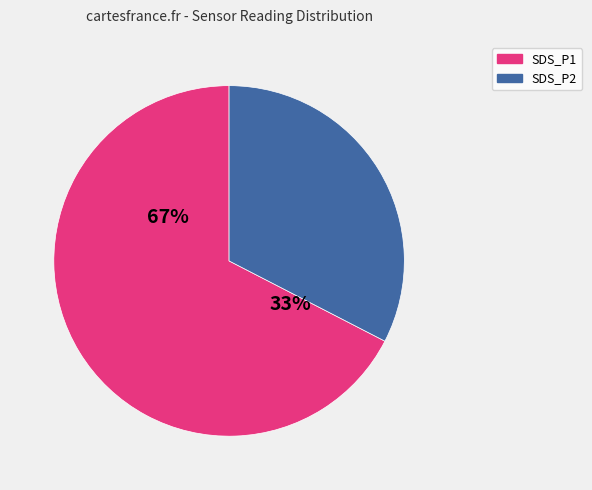

Do SDS_P2 and SDS_P1 together represent more than half of the pie?

Yes